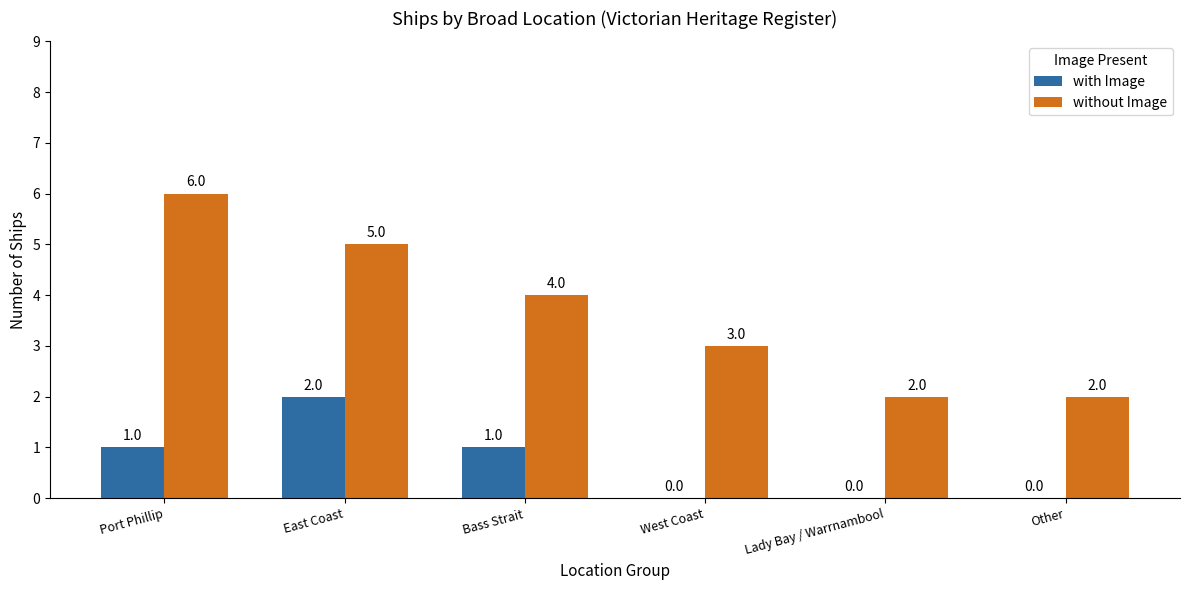

Reading left to right, list all the values displayed in this chart.

with Image: Port Phillip=1	East Coast=2	Bass Strait=1	West Coast=0	Lady Bay / Warrnambool=0	Other=0
without Image: Port Phillip=6	East Coast=5	Bass Strait=4	West Coast=3	Lady Bay / Warrnambool=2	Other=2